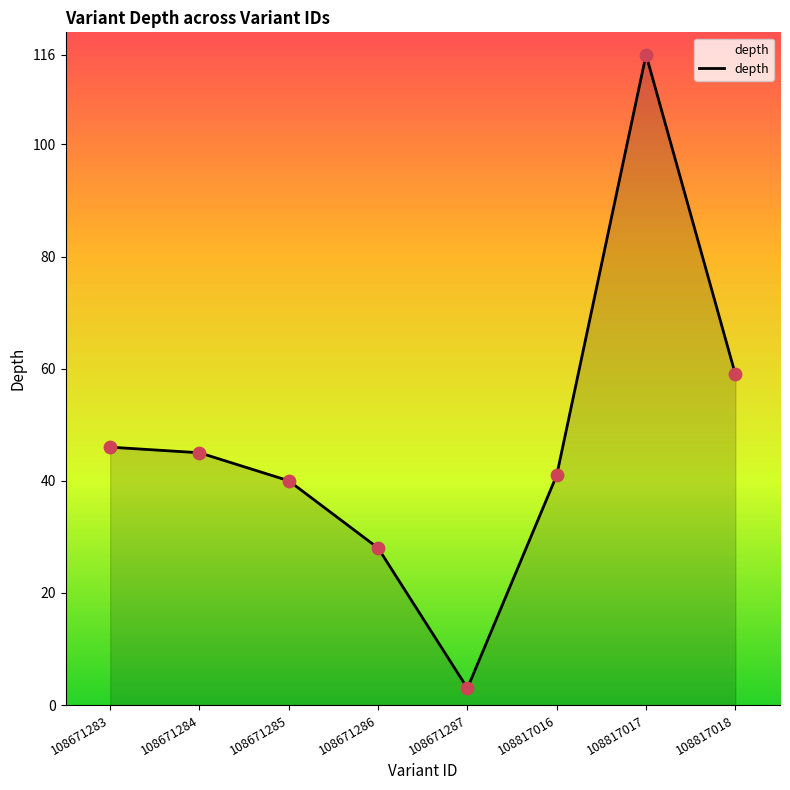

Which has a higher value, 108817017 or 108671284?

108817017